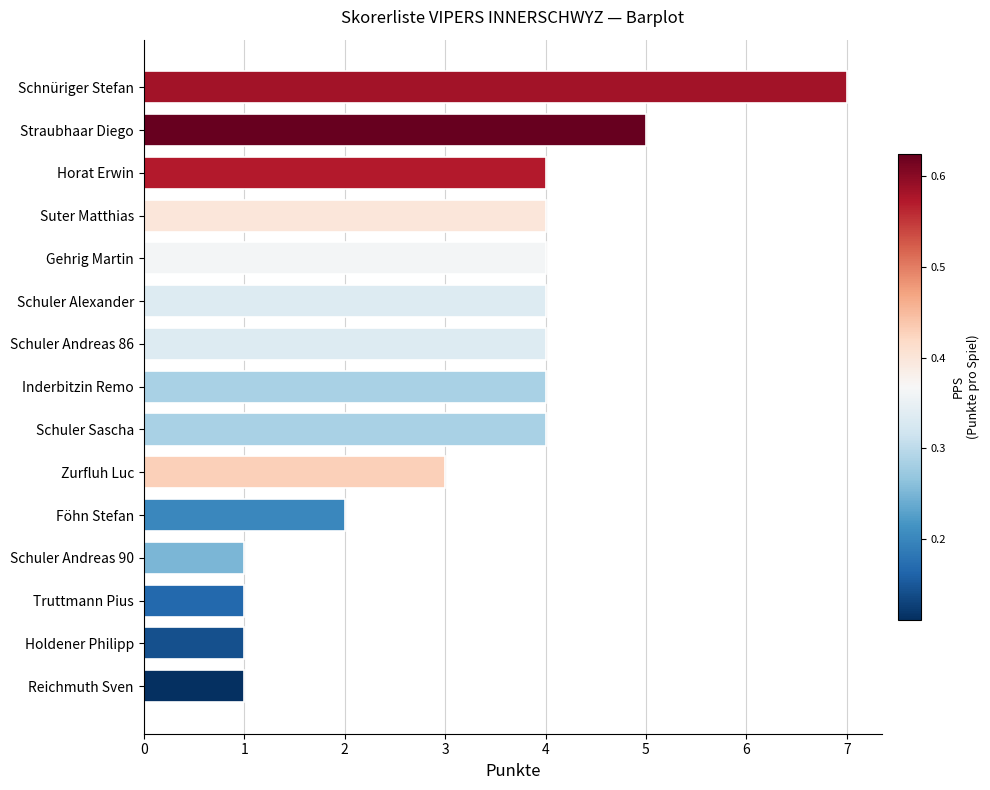

Reading bottom to top, list all the values displayed in this chart.

1	1	1	1	2	3	4	4	4	4	4	4	4	5	7